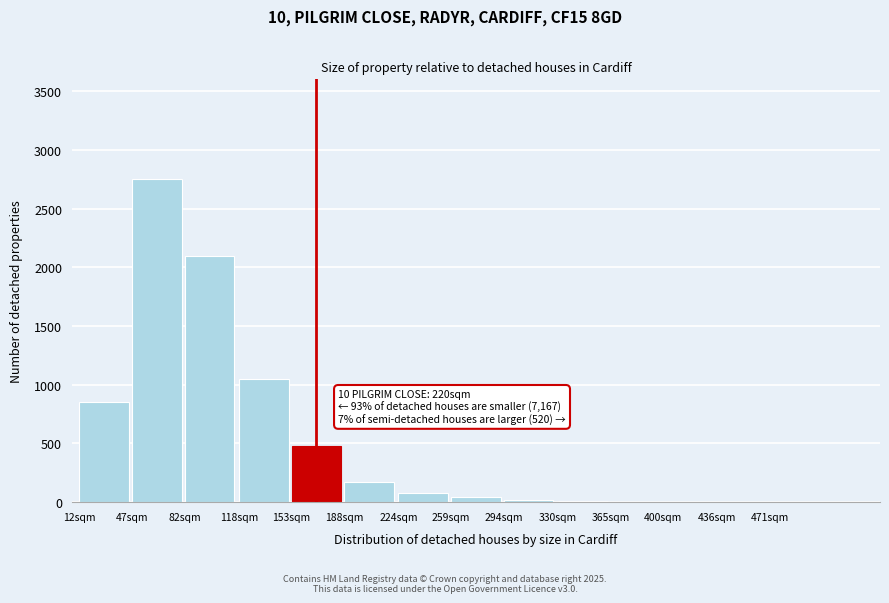

What is the maximum value shown in the chart?

2750